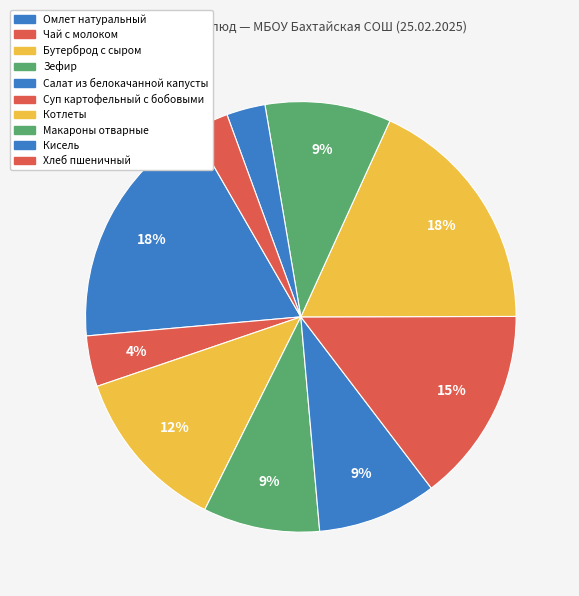

Which category has the smallest portion of the pie?

Хлеб пшеничный